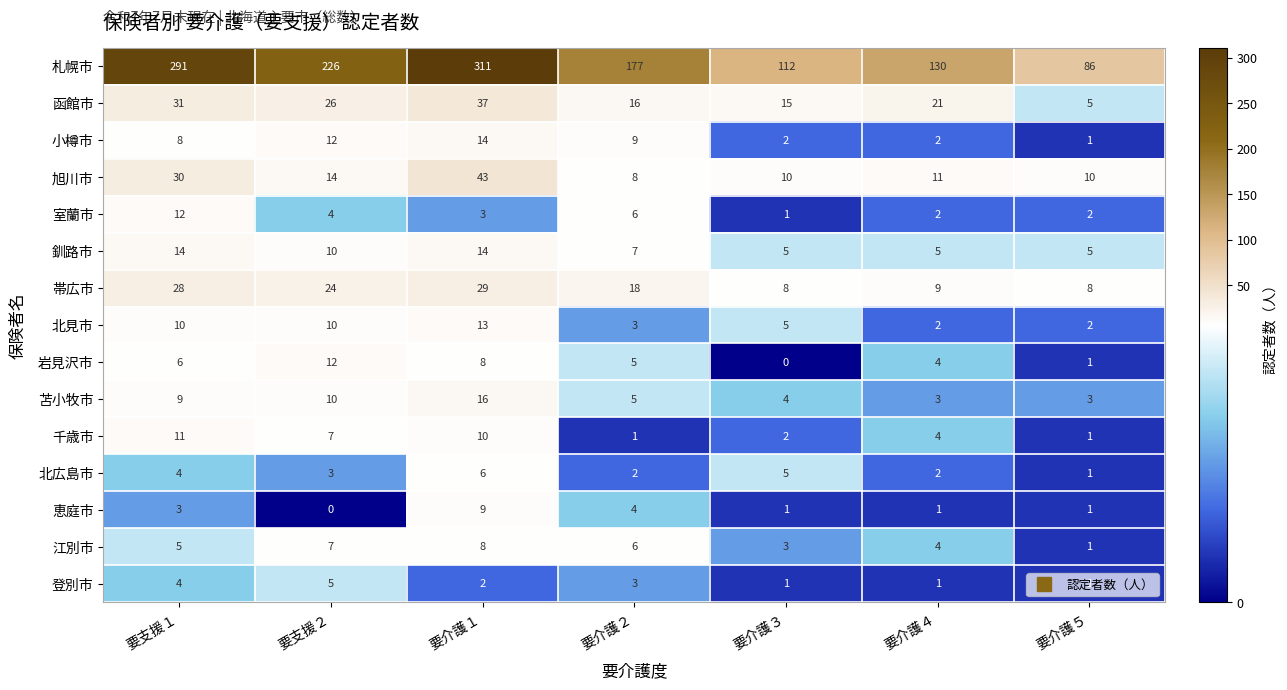

Which series has the largest total across all categories?

札幌市